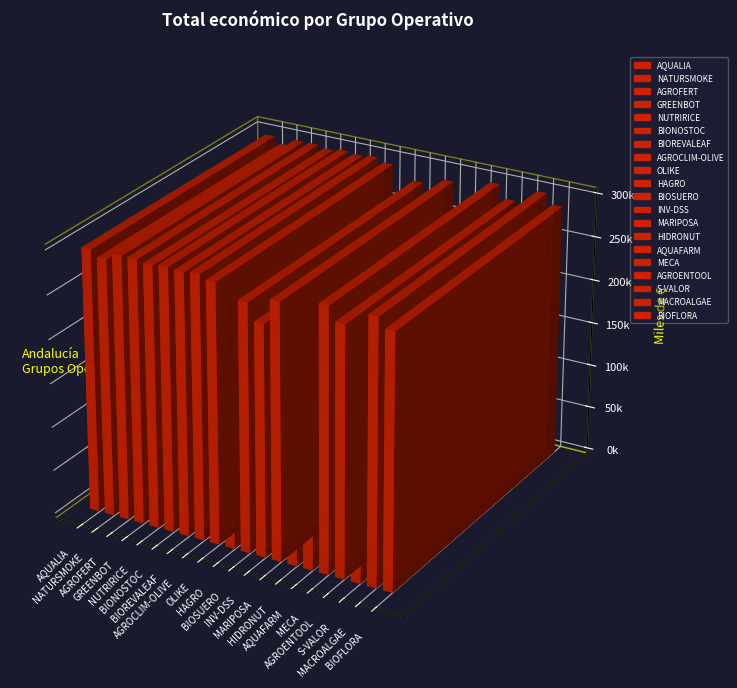

List the labels in order of value, largest first.

GREENBOT, MACROALGAE, AGROCLIM-OLIVE, AGROFERT, BIONOSTOC, MECA, AQUALIA, BIOREVALEAF, NUTRIRICE, OLIKE, NATURSMOKE, MARIPOSA, BIOFLORA, AGROENTOOL, BIOSUERO, INV-DSS, S-VALOR, AQUAFARM, HAGRO, HIDRONUT